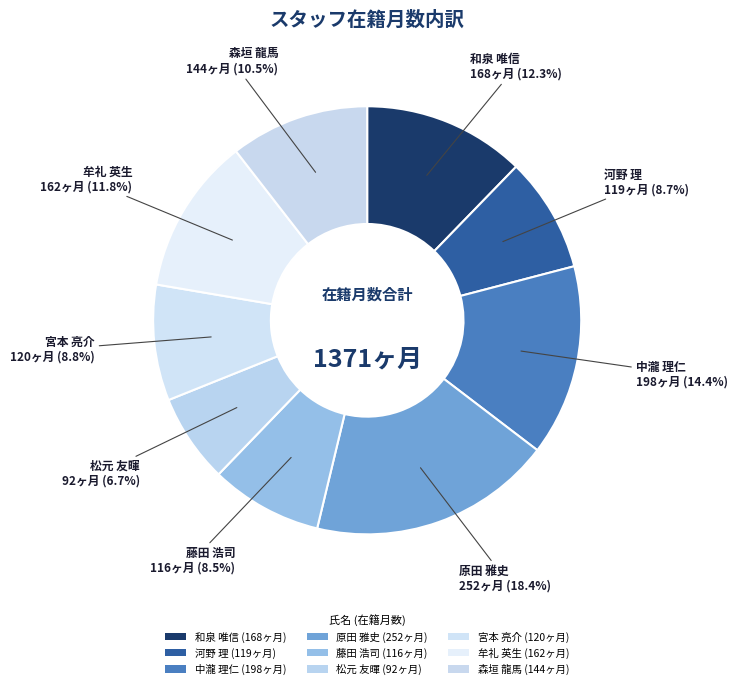

How many slices are in this pie chart?

9